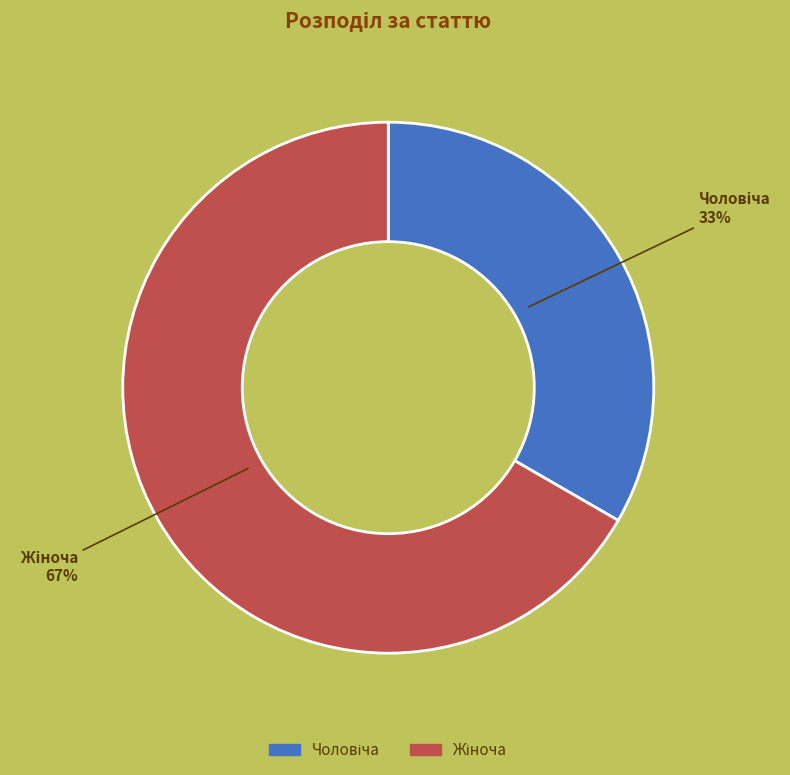

Does any single category account for the majority?

Yes